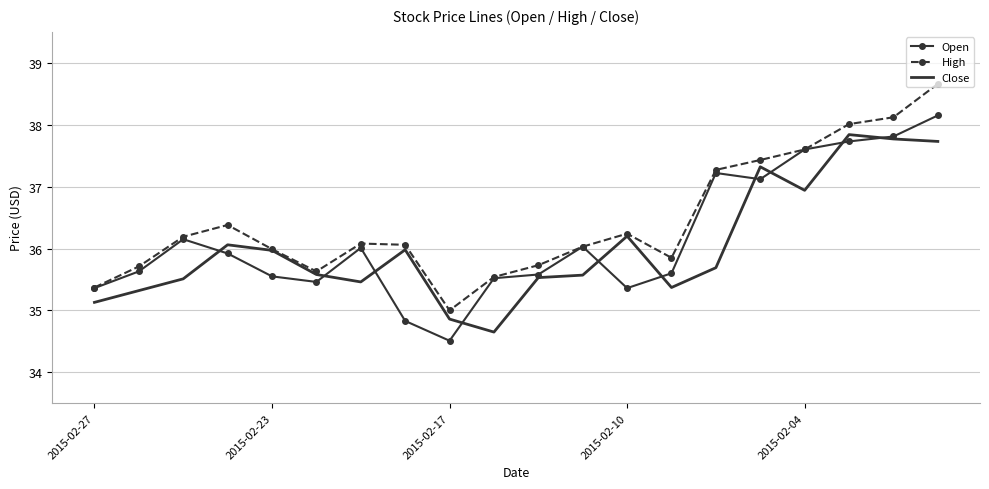

What is the minimum value shown in the chart?

34.5